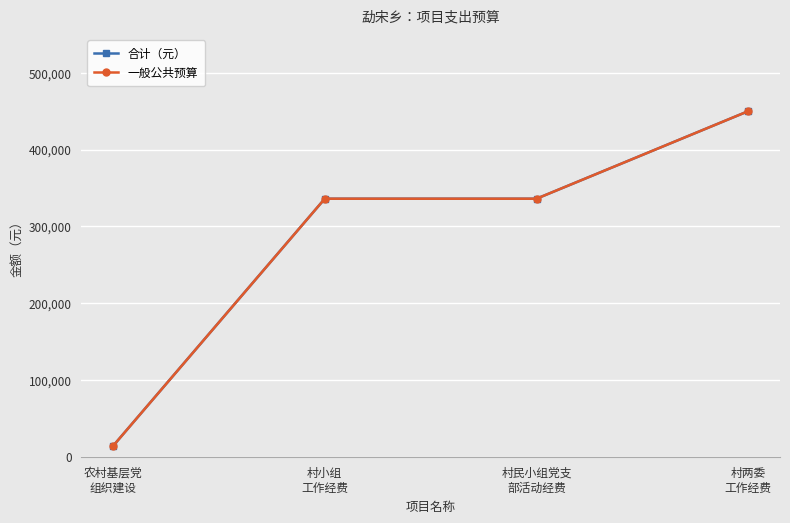

The value of 一般公共预算 at 村民小组党支
部活动经费 is 336000. True or false?

True